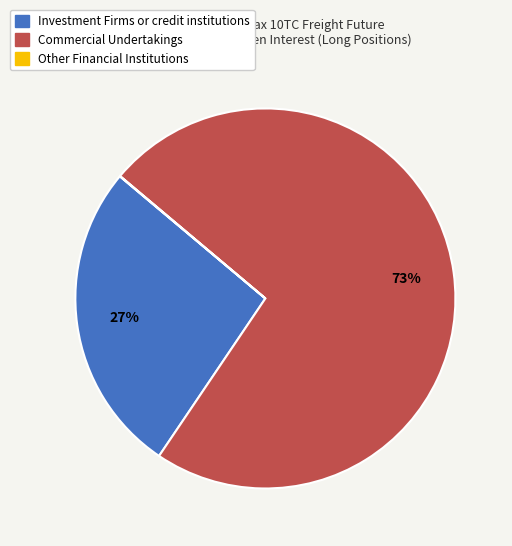

Is the sum of Commercial Undertakings and Investment Firms or credit institutions greater than half?

Yes